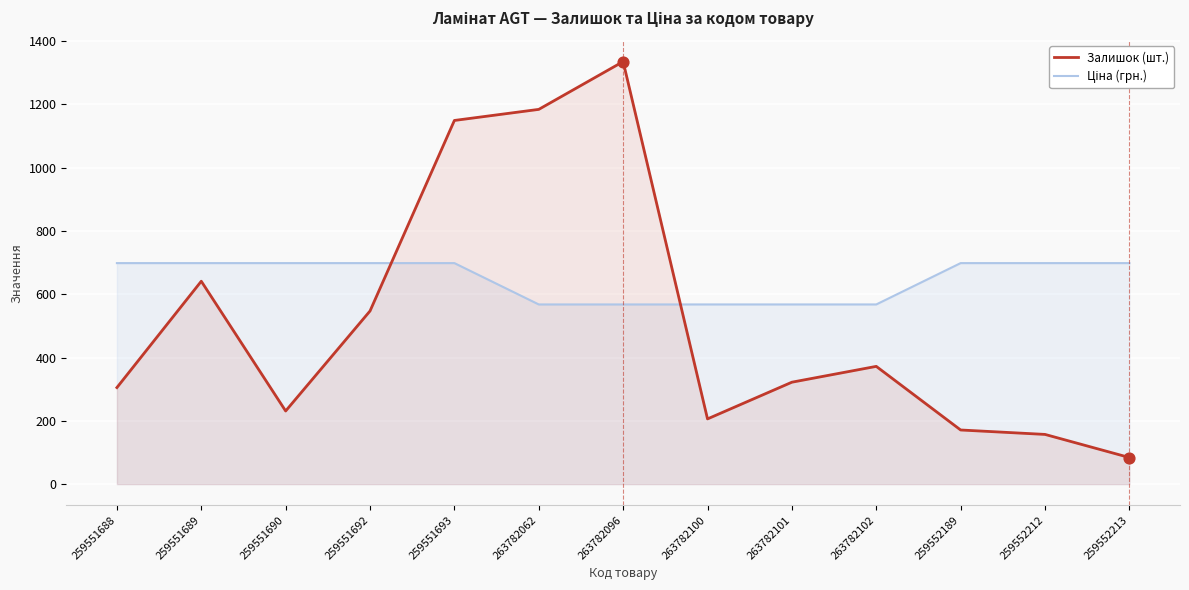

Which series has the largest total across all categories?

Ціна (грн.)